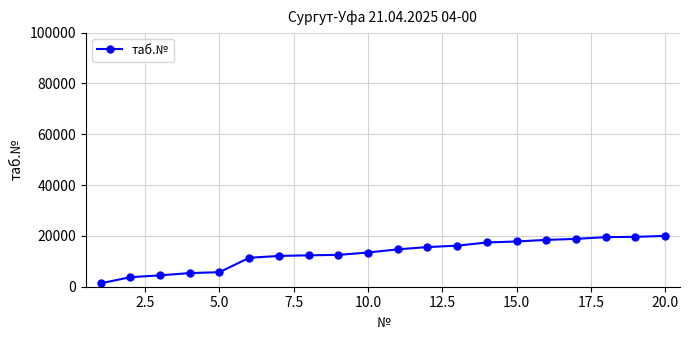

What is the sum of all values?

260583